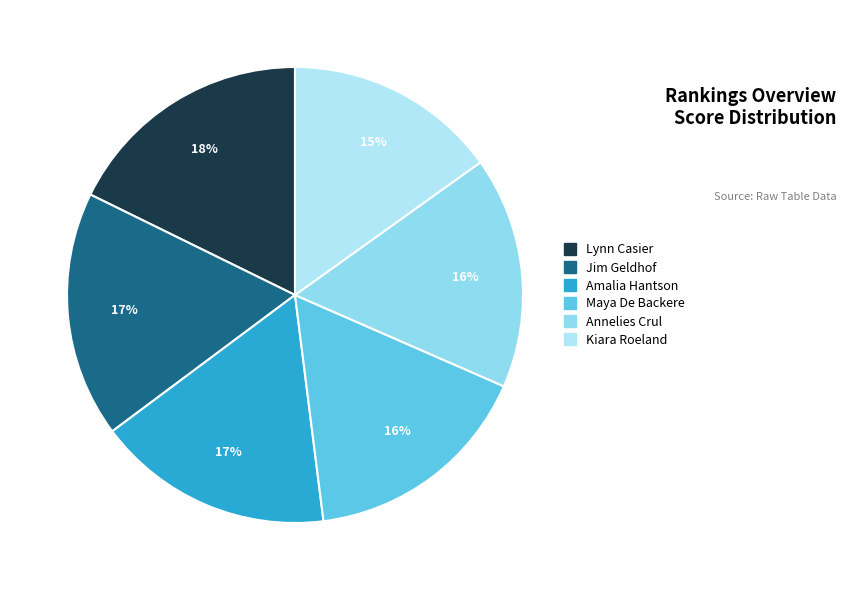

Is there a majority slice in this chart?

No